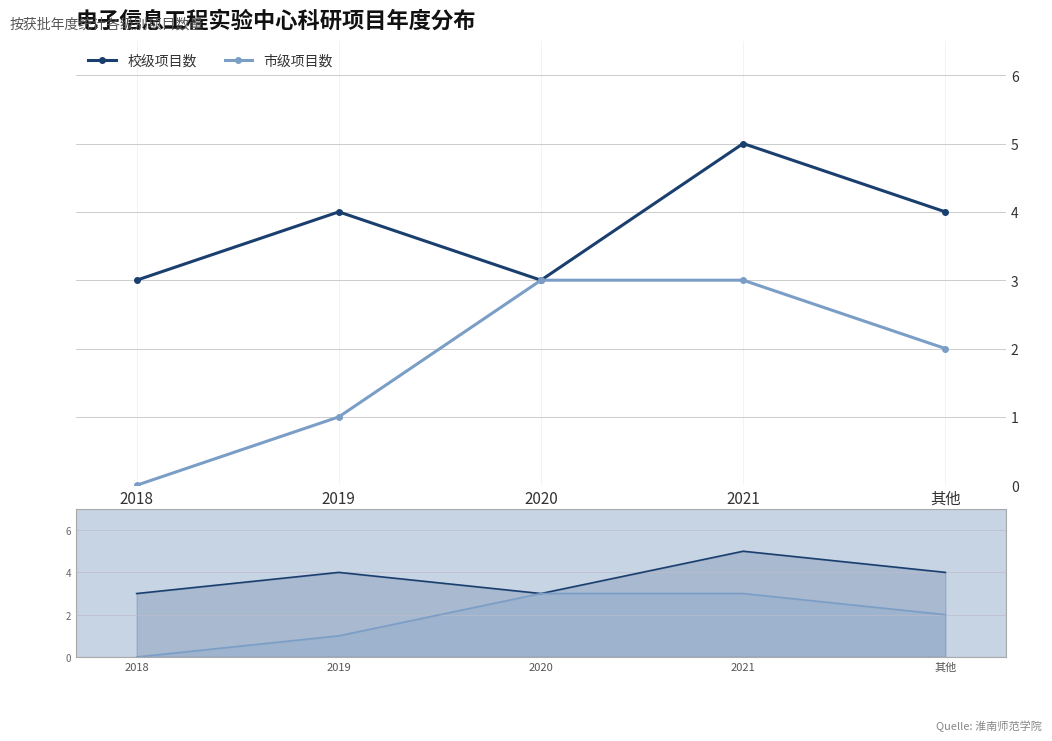

At which category does 校级项目数 reach its first local peak?

2019